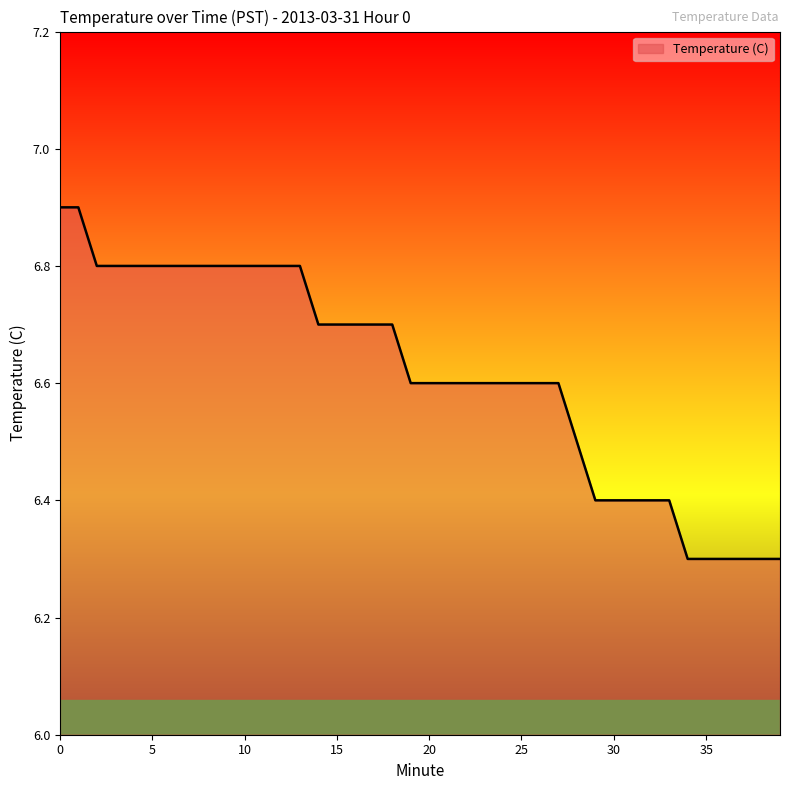

What is the maximum value shown in the chart?

6.9